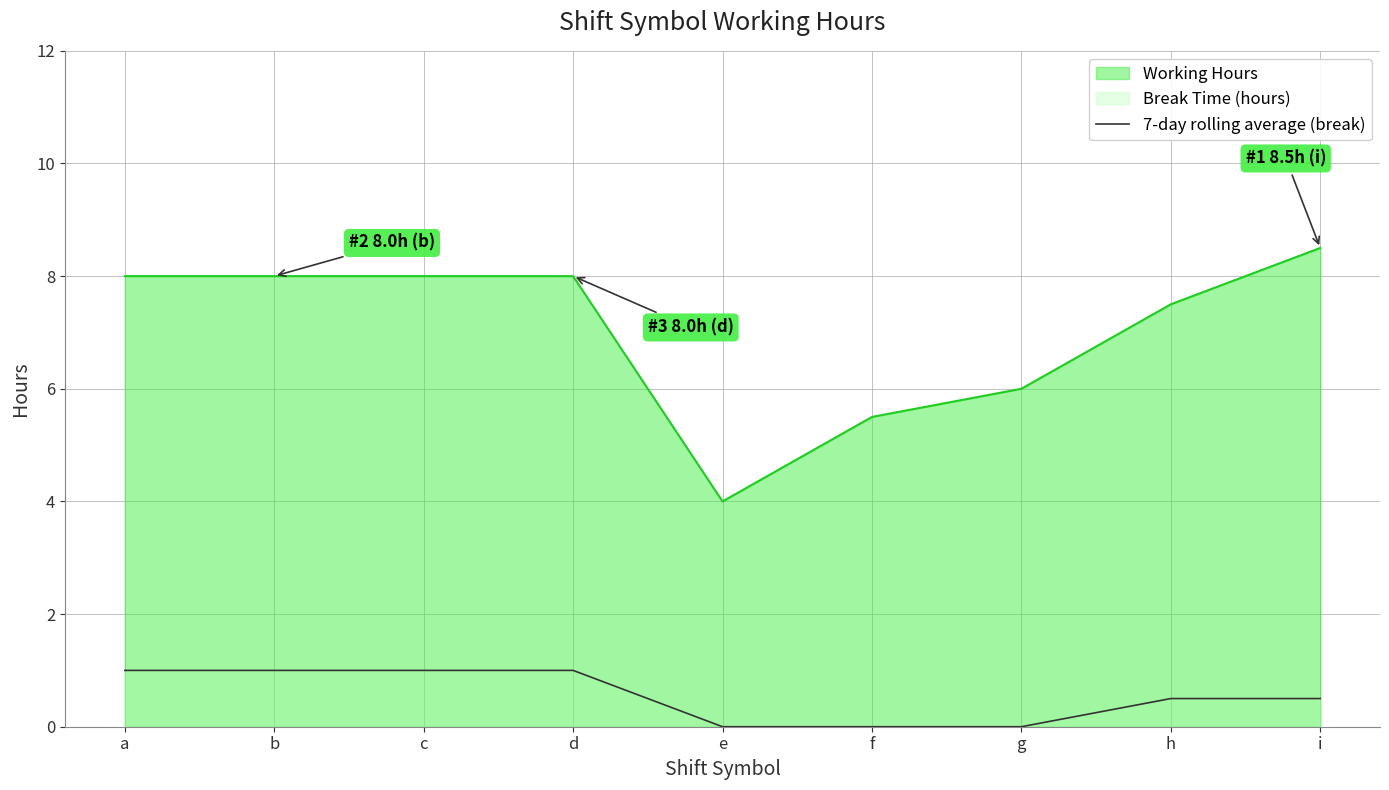

What is the difference between the Working Hours values at c and g?

2.0